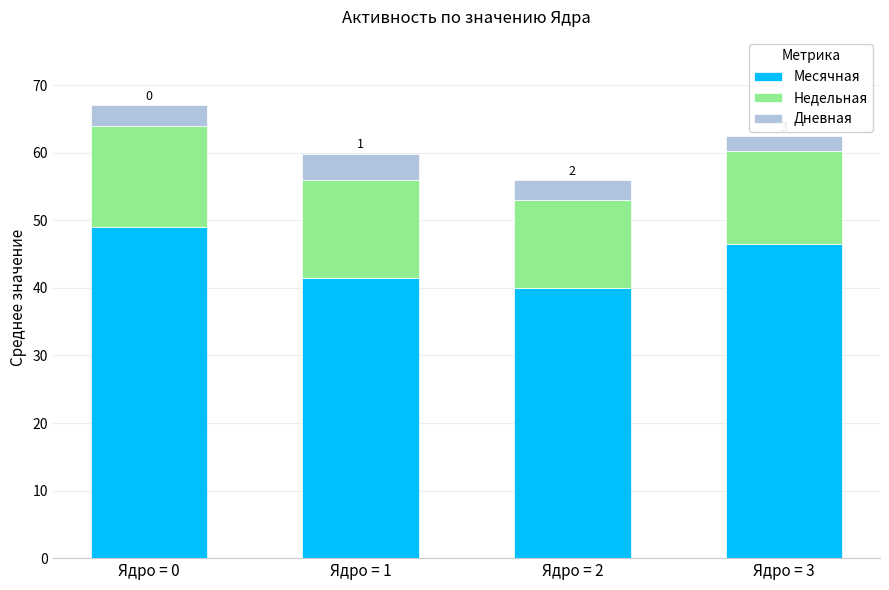

The value of Месячная at Ядро = 3 is 46.5. True or false?

True